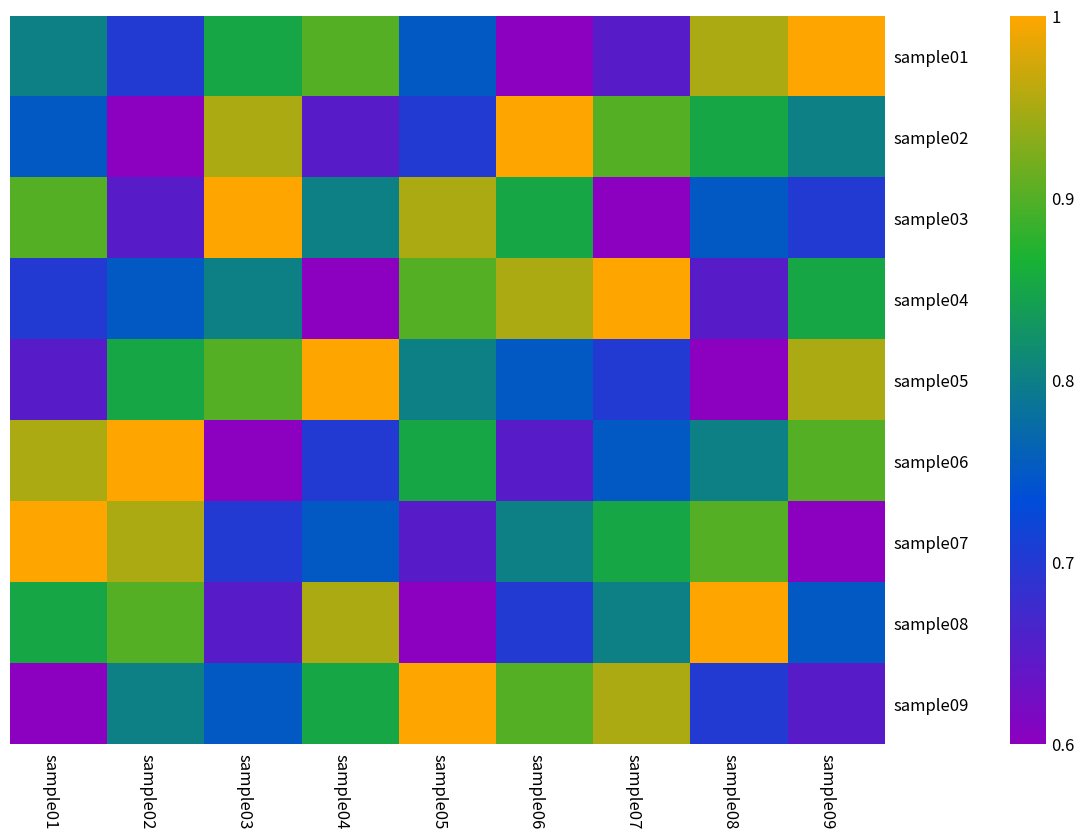

What is the greatest value displayed?

1.0